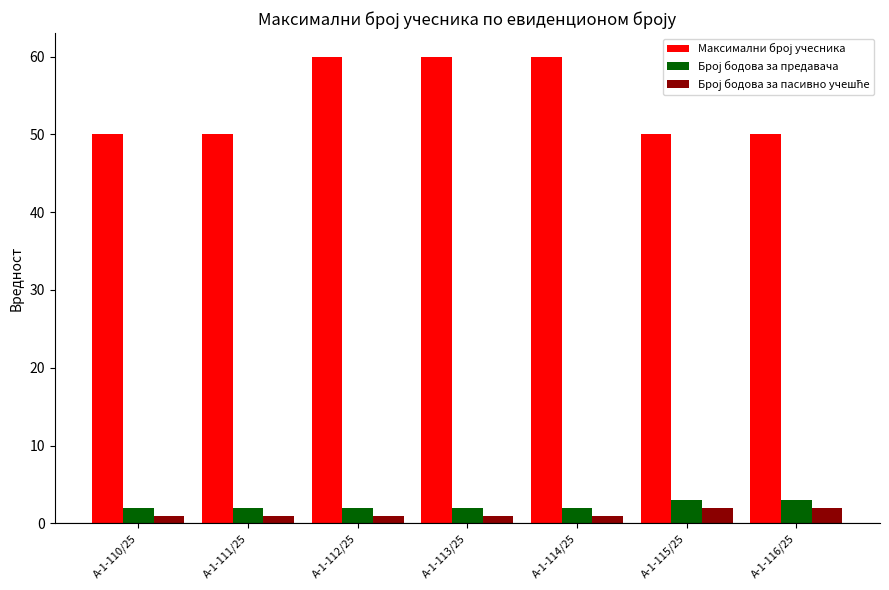

How many groups of bars are there?

7